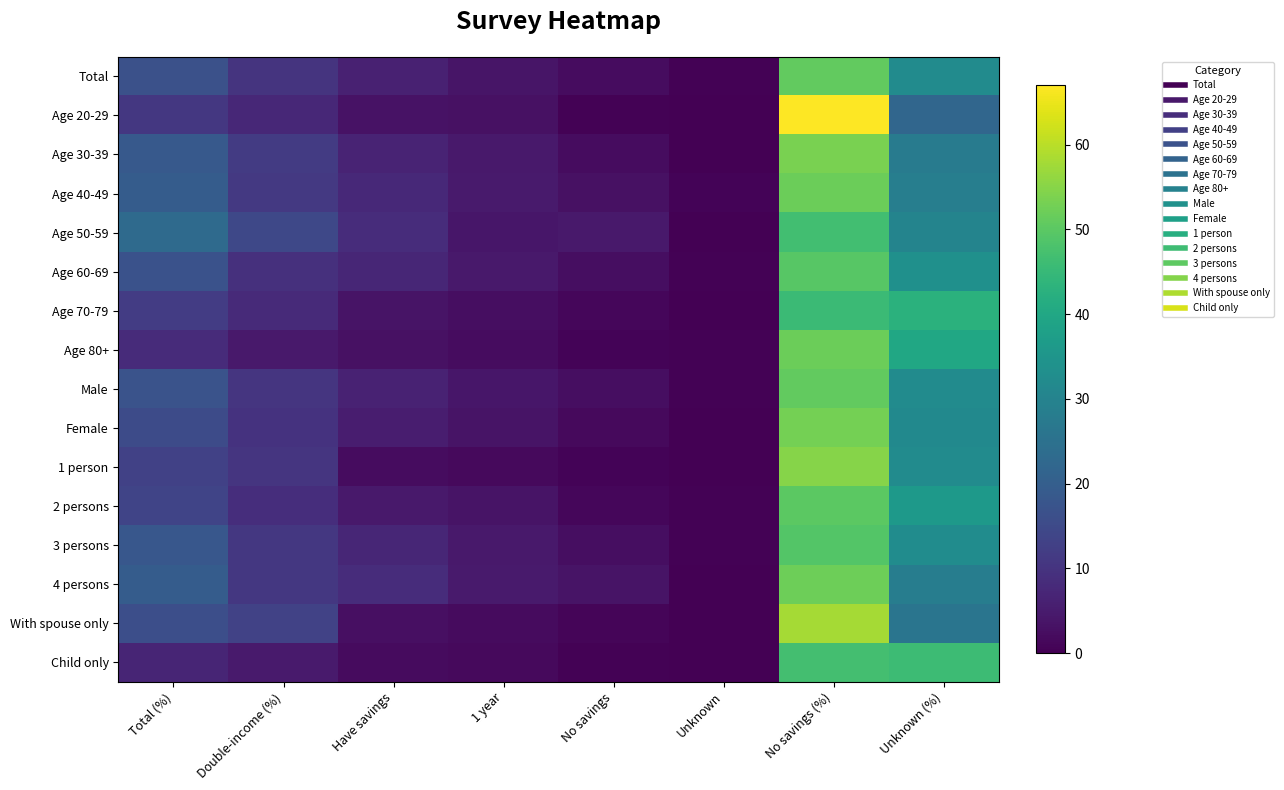

Reading right to left, transcribe all the data shown in this chart.

Total: Unknown (%)=32.4	No savings (%)=51.0	Unknown=0.3	No savings=2.3	1 year=3.9	Have savings=6.2	Double-income (%)=10.1	Total (%)=16.6
Age 20-29: Unknown (%)=22.2	No savings (%)=67.0	Unknown=0.0	No savings=0.3	1 year=2.9	Have savings=3.2	Double-income (%)=7.5	Total (%)=10.8
Age 30-39: Unknown (%)=27.9	No savings (%)=53.6	Unknown=0.2	No savings=2.1	1 year=4.7	Have savings=6.8	Double-income (%)=11.6	Total (%)=18.6
Age 40-49: Unknown (%)=28.6	No savings (%)=51.9	Unknown=0.7	No savings=2.9	1 year=4.8	Have savings=7.6	Double-income (%)=11.2	Total (%)=19.5
Age 50-59: Unknown (%)=30.1	No savings (%)=46.7	Unknown=0.1	No savings=4.6	1 year=4.0	Have savings=8.6	Double-income (%)=14.5	Total (%)=23.2
Age 60-69: Unknown (%)=33.5	No savings (%)=49.7	Unknown=0.3	No savings=2.6	1 year=4.6	Have savings=7.3	Double-income (%)=9.2	Total (%)=16.8
Age 70-79: Unknown (%)=42.7	No savings (%)=45.6	Unknown=0.2	No savings=1.1	1 year=2.5	Have savings=3.6	Double-income (%)=8.0	Total (%)=11.8
Age 80+: Unknown (%)=39.9	No savings (%)=51.9	Unknown=0.5	No savings=0.7	1 year=2.3	Have savings=3.0	Double-income (%)=4.7	Total (%)=8.2
Male: Unknown (%)=32.2	No savings (%)=50.8	Unknown=0.3	No savings=2.5	1 year=4.0	Have savings=6.5	Double-income (%)=10.3	Total (%)=17.1
Female: Unknown (%)=31.7	No savings (%)=53.0	Unknown=0.2	No savings=1.8	1 year=3.5	Have savings=5.3	Double-income (%)=9.8	Total (%)=15.3
1 person: Unknown (%)=32.3	No savings (%)=54.8	Unknown=0.2	No savings=0.6	1 year=1.6	Have savings=2.3	Double-income (%)=10.4	Total (%)=12.9
2 persons: Unknown (%)=36.2	No savings (%)=50.0	Unknown=0.3	No savings=1.1	1 year=3.6	Have savings=4.7	Double-income (%)=8.8	Total (%)=13.8
3 persons: Unknown (%)=32.6	No savings (%)=49.1	Unknown=0.4	No savings=2.5	1 year=4.6	Have savings=7.1	Double-income (%)=10.8	Total (%)=18.3
4 persons: Unknown (%)=28.3	No savings (%)=52.1	Unknown=0.2	No savings=3.6	1 year=4.9	Have savings=8.5	Double-income (%)=10.9	Total (%)=19.6
With spouse only: Unknown (%)=26.0	No savings (%)=57.9	Unknown=0.2	No savings=0.9	1 year=1.9	Have savings=2.8	Double-income (%)=13.2	Total (%)=16.1
Child only: Unknown (%)=45.9	No savings (%)=47.1	Unknown=0.2	No savings=0.3	1 year=1.6	Have savings=1.9	Double-income (%)=4.9	Total (%)=7.0